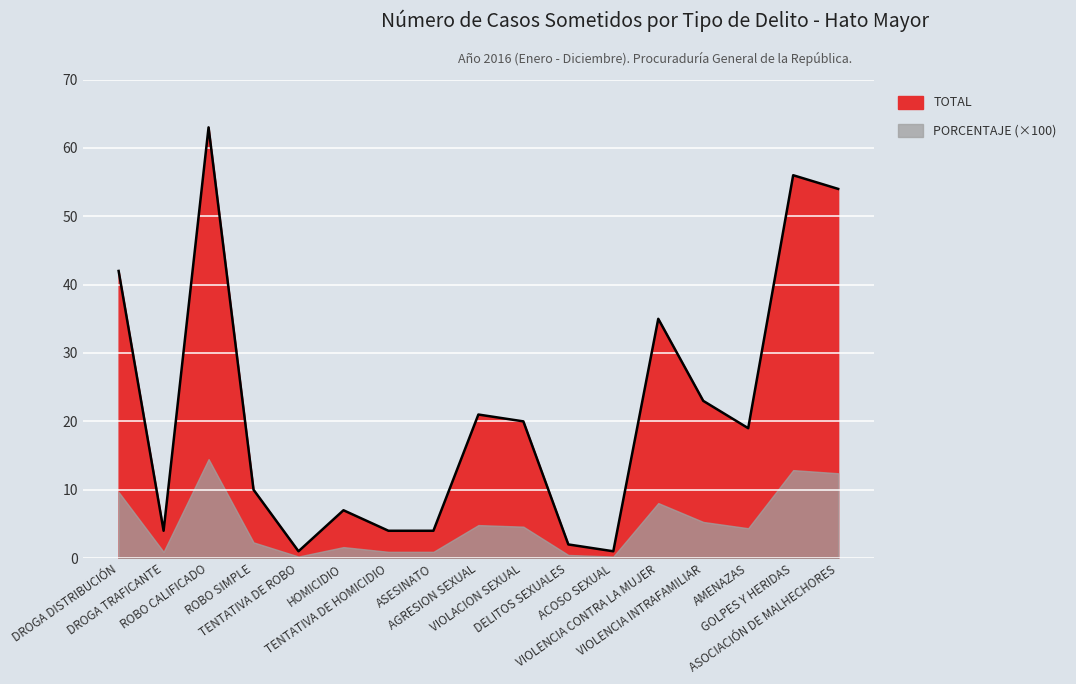

What is the ratio of the value at DROGA TRAFICANTE to the value at VIOLENCIA INTRAFAMILIAR?

0.2